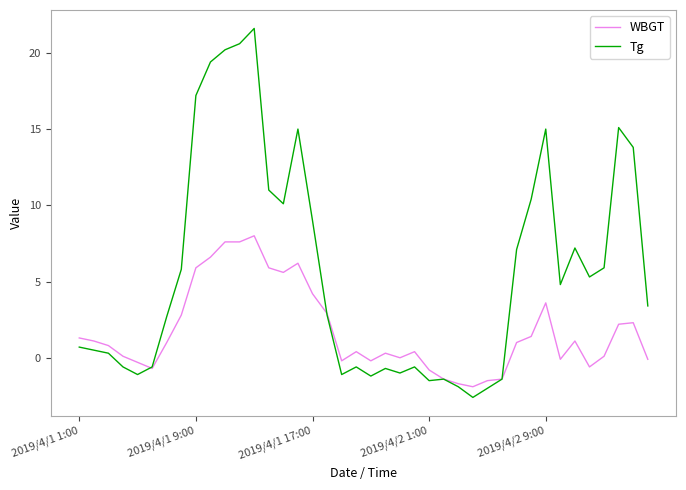

True or false: Tg and WBGT intersect in this chart.

True